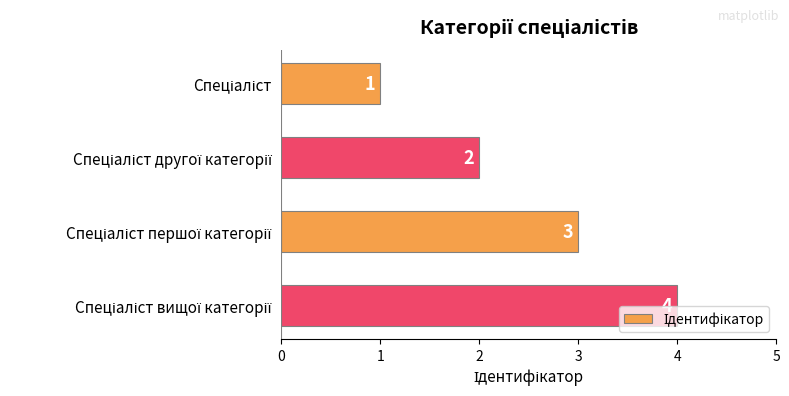

What is the value of the 3rd bar from the top?

3